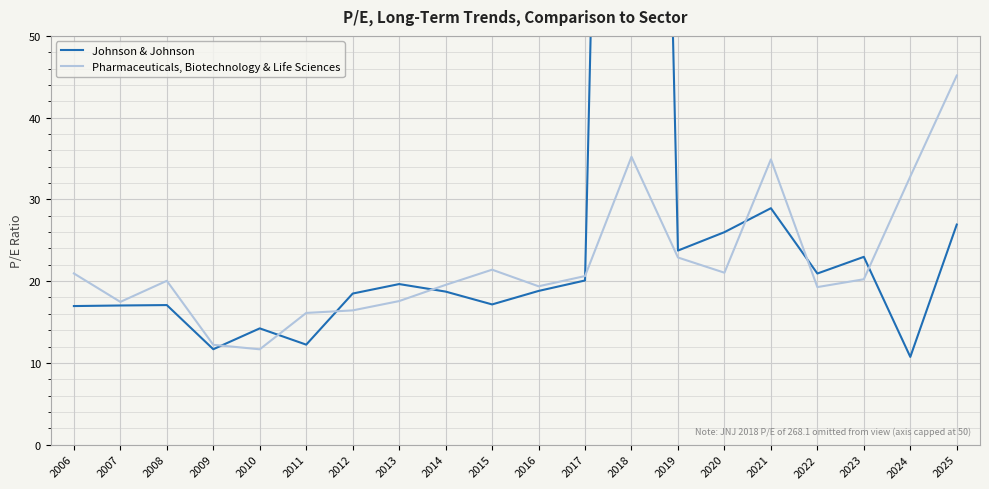

Is the value of Johnson & Johnson at 2018 greater than the value of Pharmaceuticals, Biotechnology & Life Sciences at 2014?

Yes